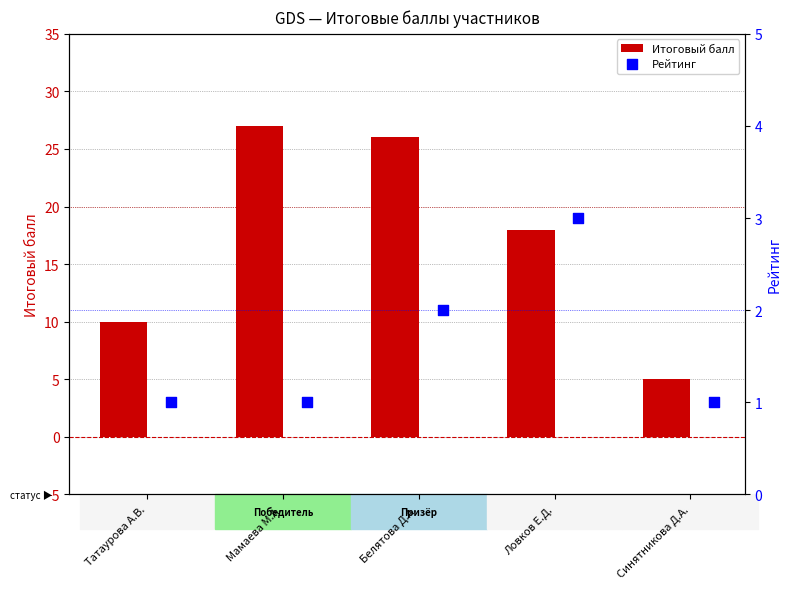

List the labels in order of Итоговый балл value, smallest first.

Синятникова Д.А., Татаурова А.В., Ловков Е.Д., Белятова Д.А., Мамаева М.А.